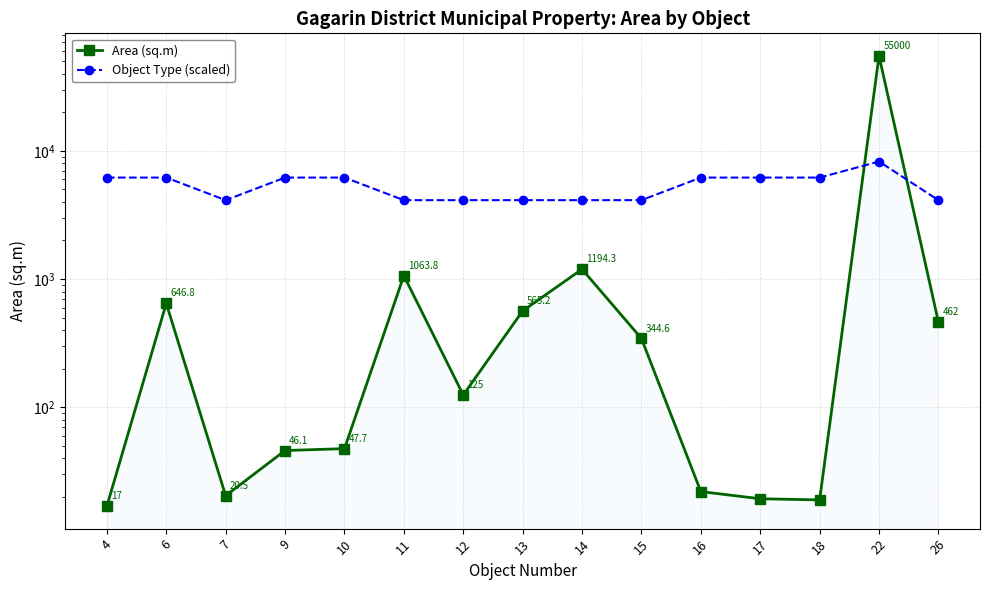

Is this an area chart (filled region under the line)?

No